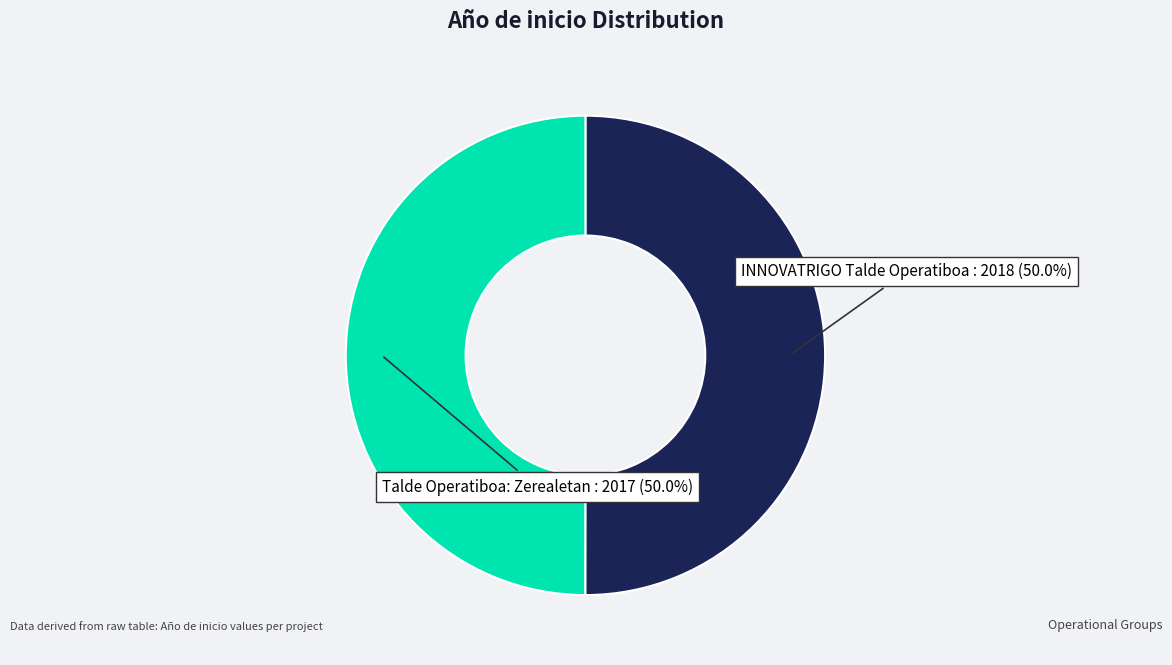

Count the number of slices in the pie.

2